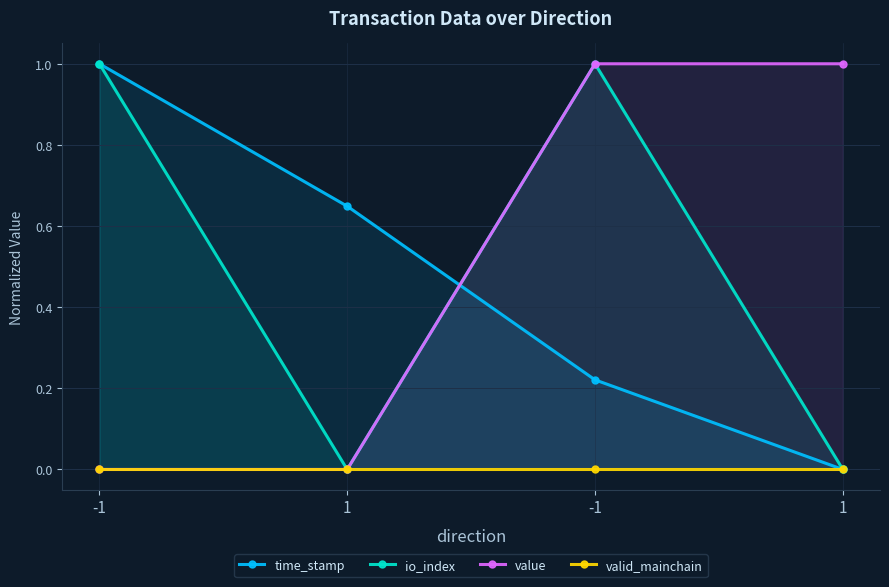

True or false: io_index has more than 0 interior local peaks.

True